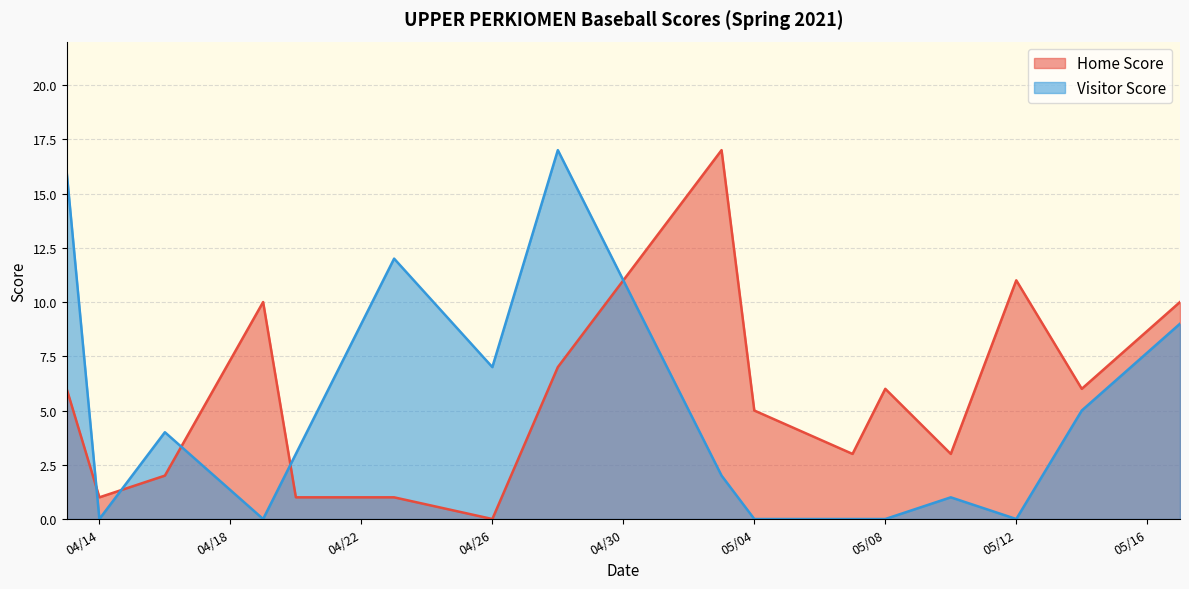

Rank the series at 04/26 from highest to lowest value.

Visitor Score, Home Score